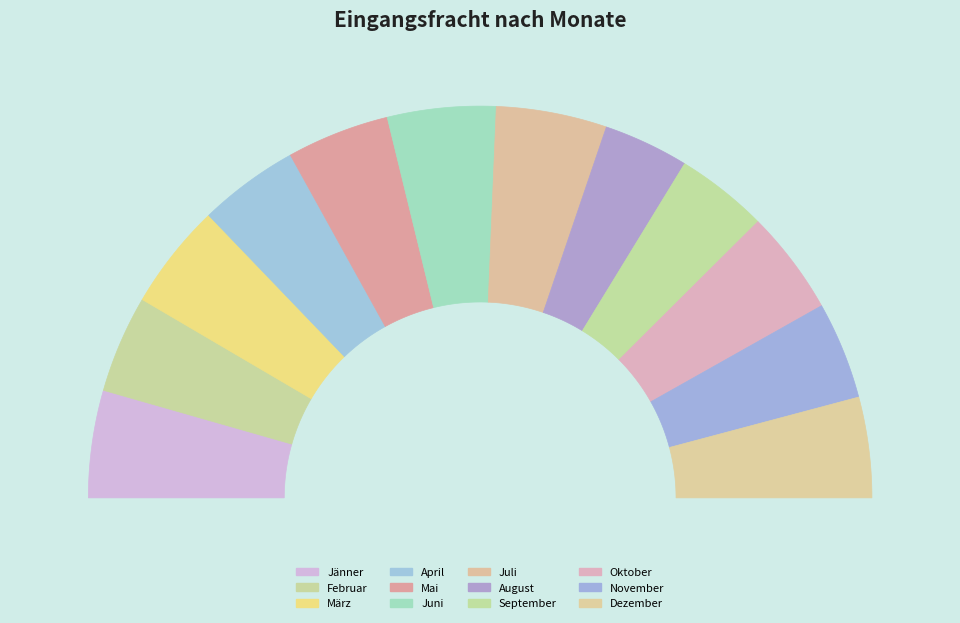

True or false: Juni accounts for 20% of the total.

False